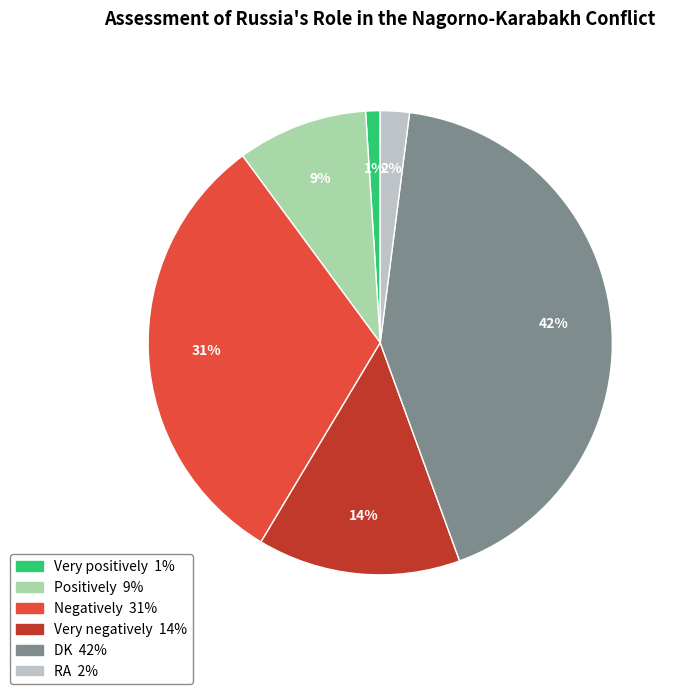

Is the sum of Negatively and Very positively greater than half?

No